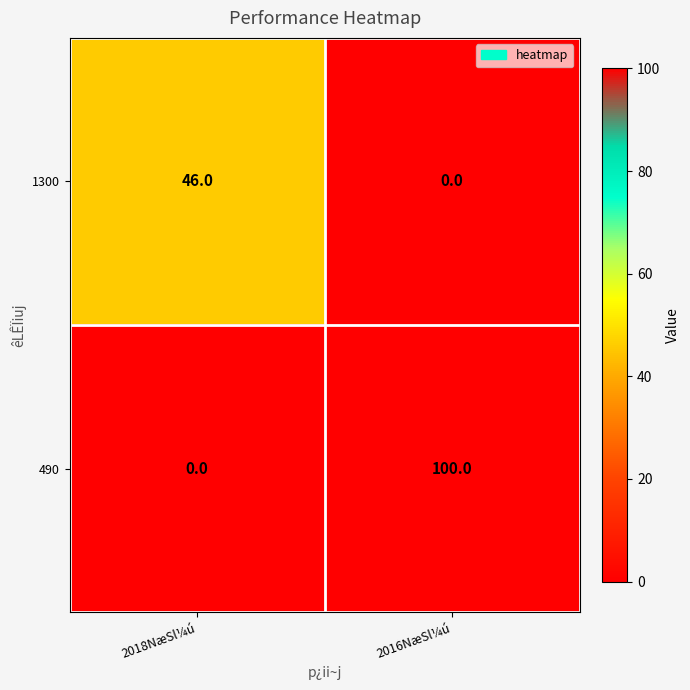

What is the average value of the 1300 series?

23